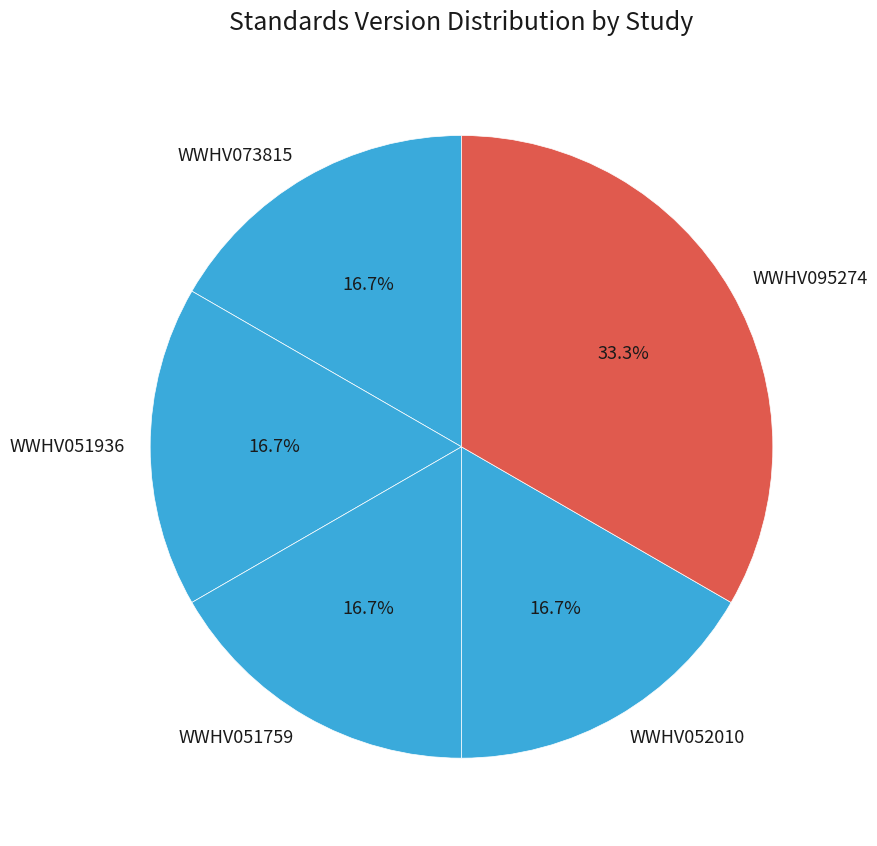

Approximately how many times larger is the value at WWHV073815 compared to WWHV095274?

0.5